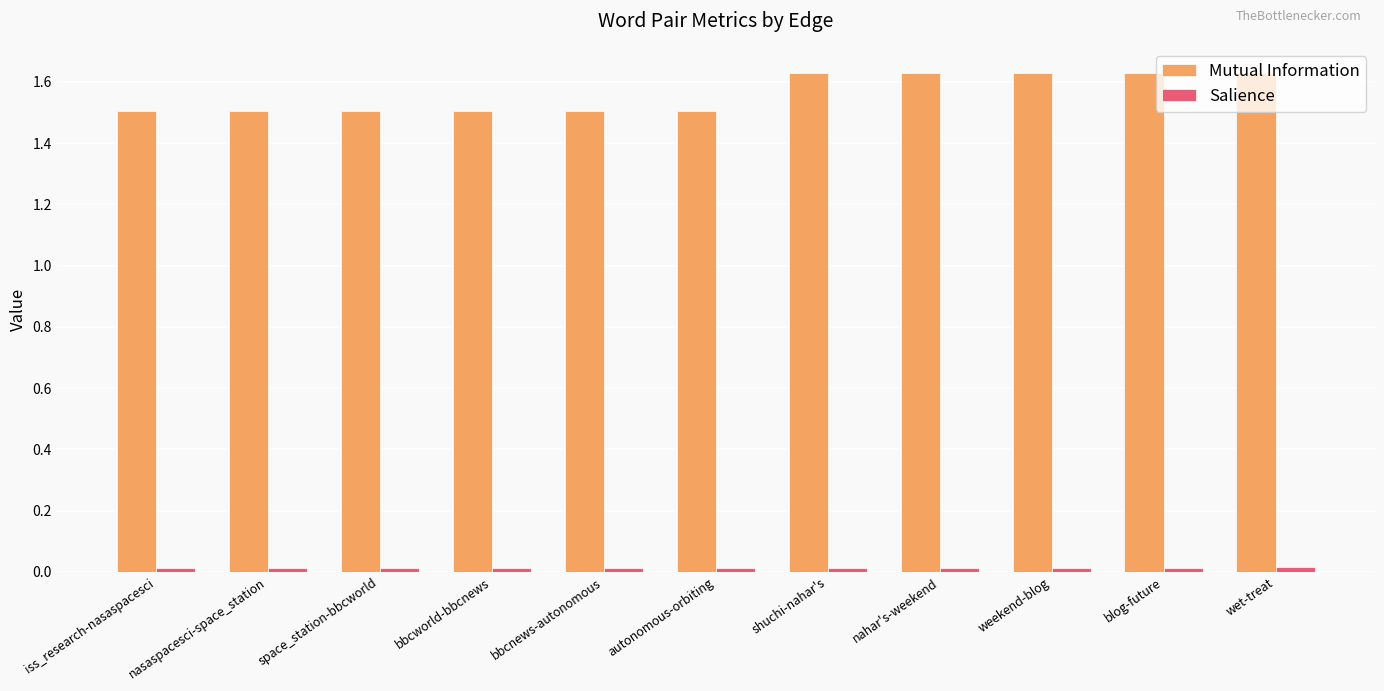

Count the Mutual Information values in the range 1 to 2.

11